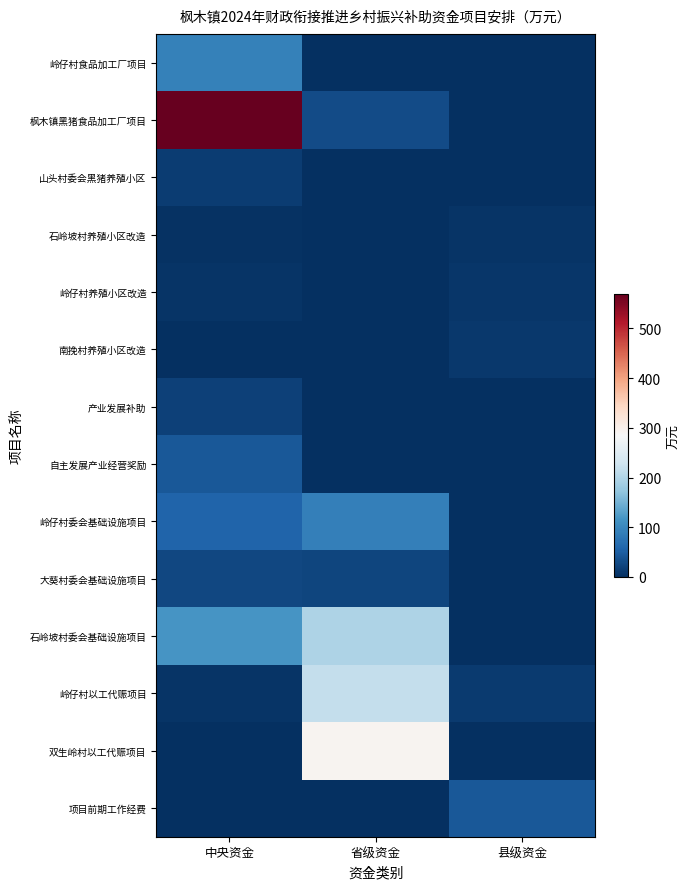

What is the total value across all series at 中央资金?

951.4